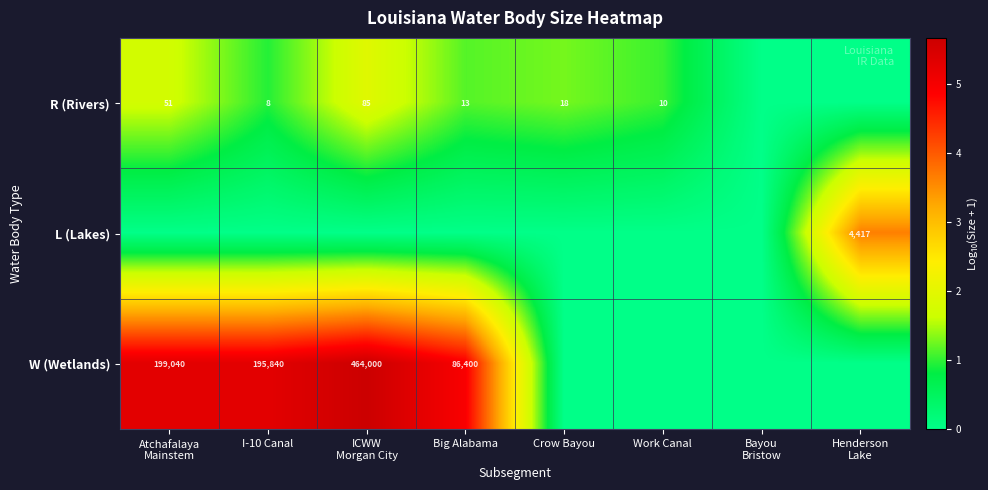

Is it true that R (Rivers) equals 18 at Crow Bayou?

True